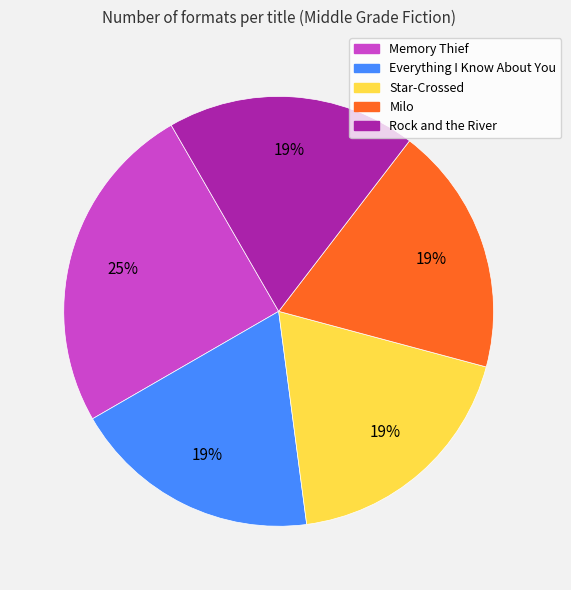

True or false: Everything I Know About You accounts for 19% of the total.

True